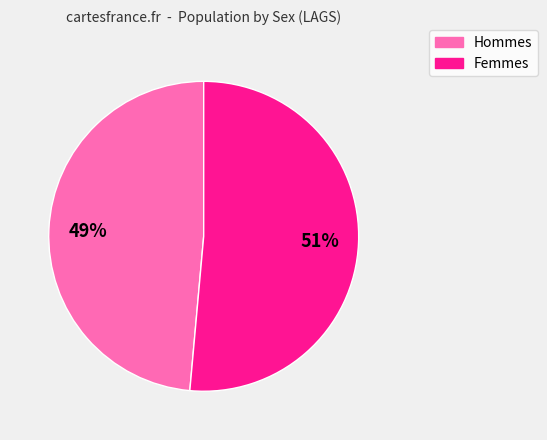

To the nearest percent, what is the average slice percentage?

50%